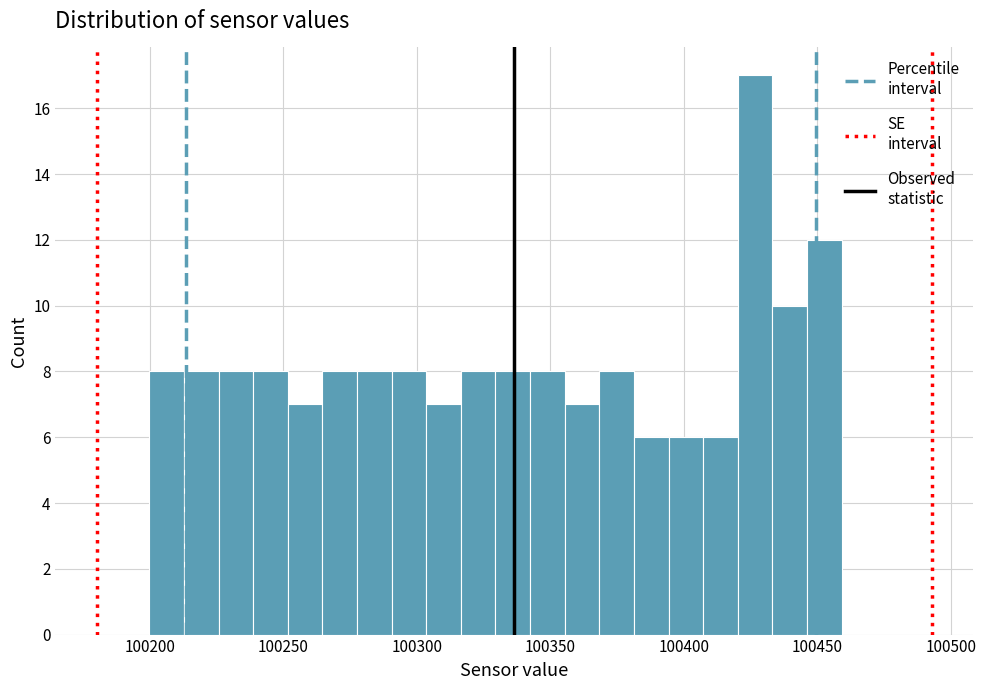

Around what value on the x-axis is the tallest bar? Give the approximate position of its centre, as read against the axis.

100425